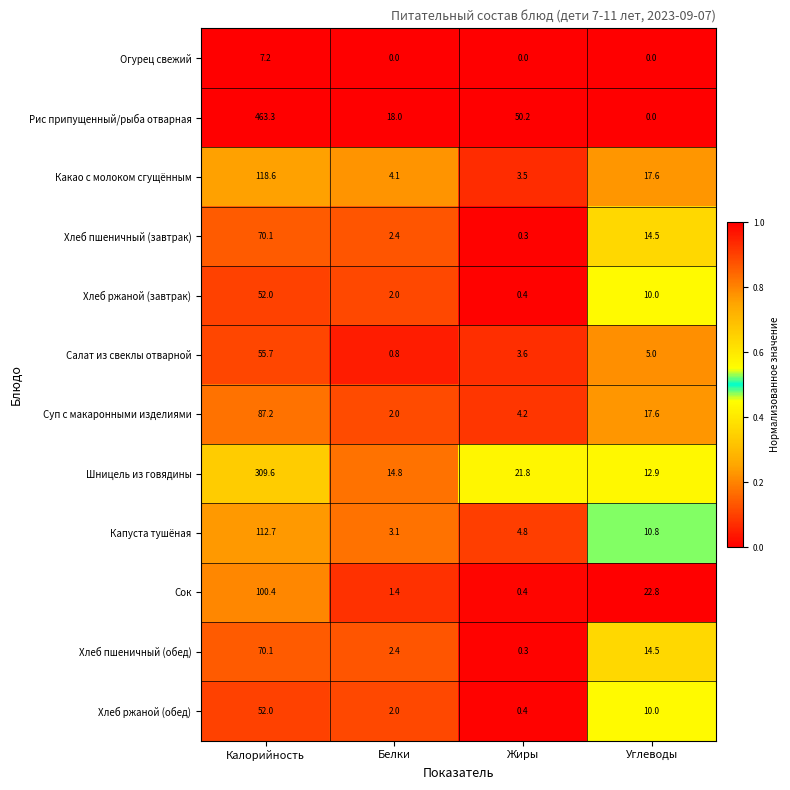

The Суп с макаронными изделиями series shows 6.1 at Жиры. True or false?

False